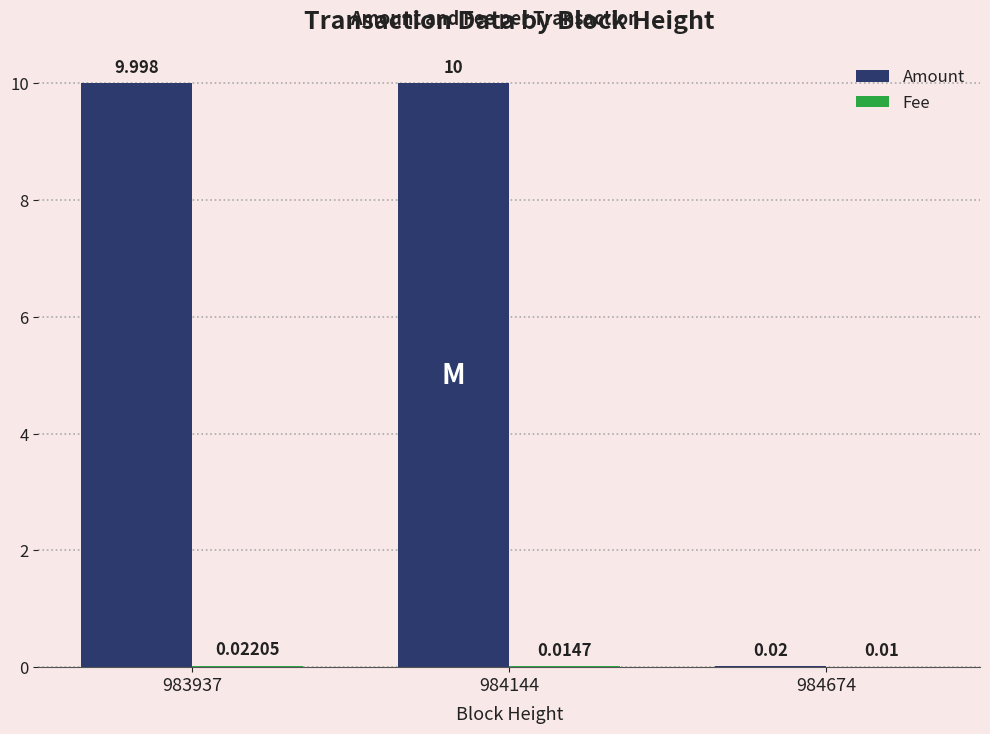

Which series has the largest total across all categories?

Amount